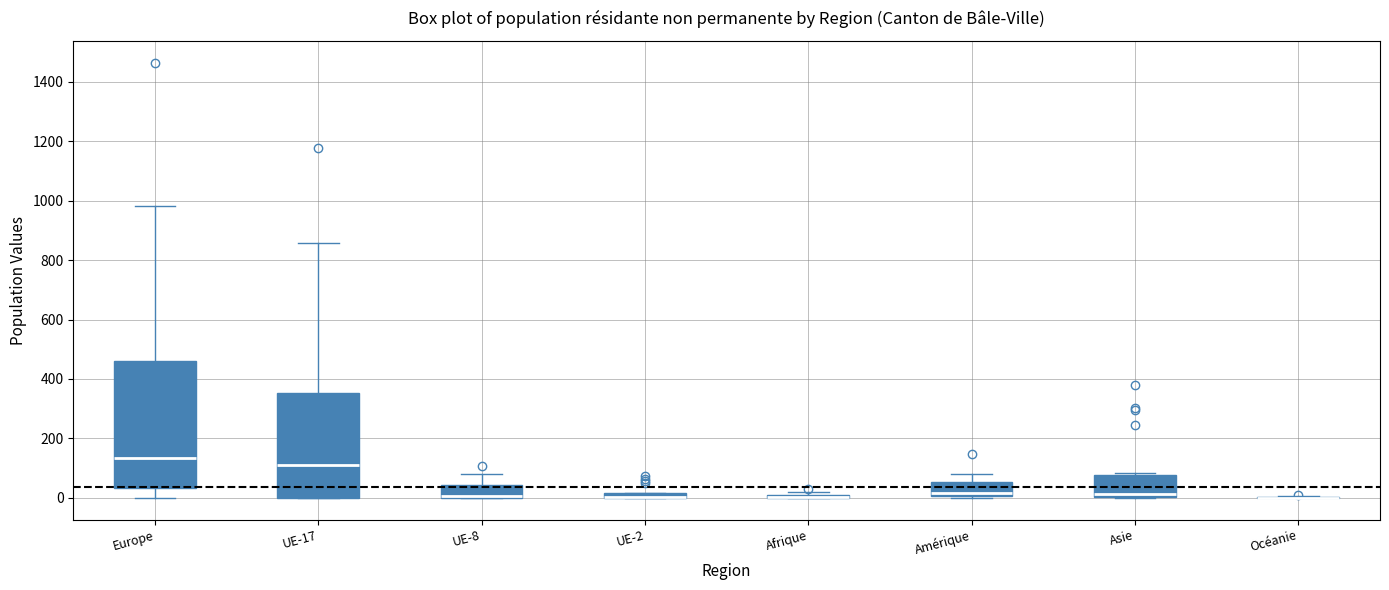

Comparing the boxes themselves (not the whiskers), which one is the tallest?

Europe